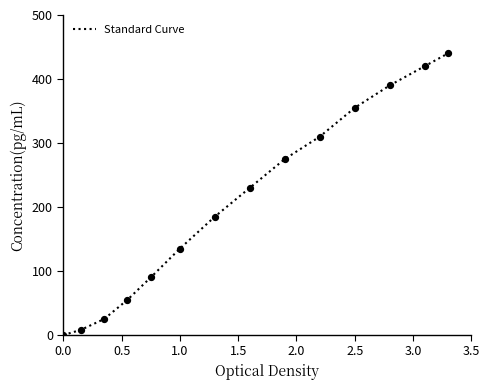

What is the difference between the maximum and minimum values?

440